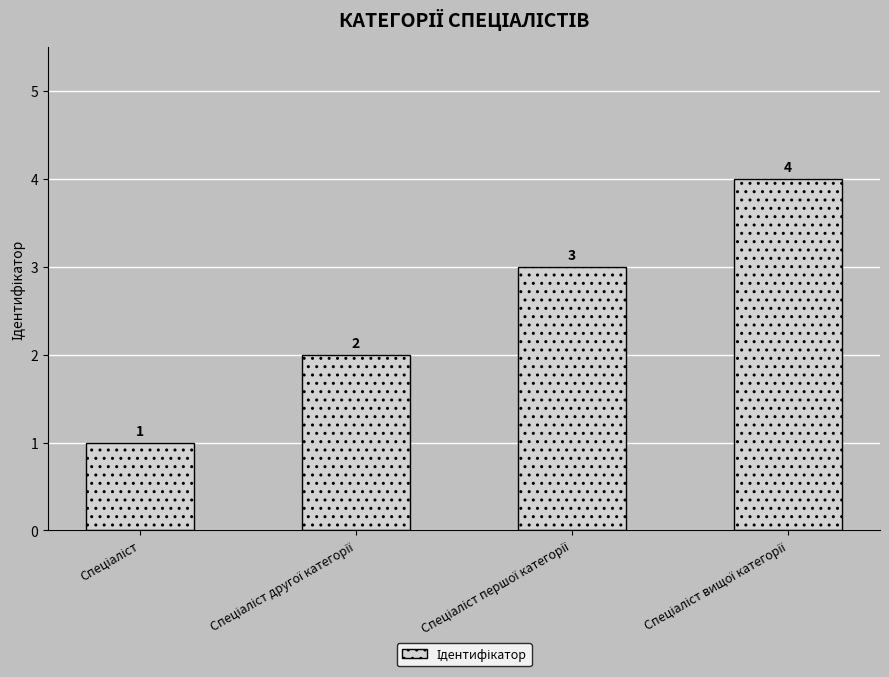

Are the bars grouped side by side (vs. stacked)?

No